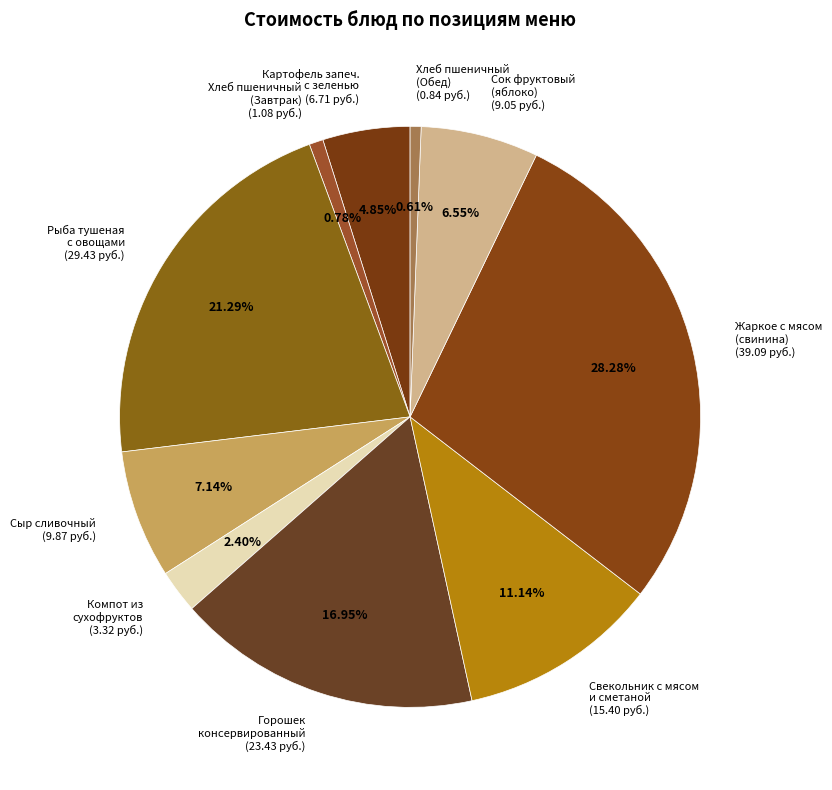

Combined, do Горошек консервированный (23.43 руб.) and Сыр сливочный (9.87 руб.) account for over 50%?

No